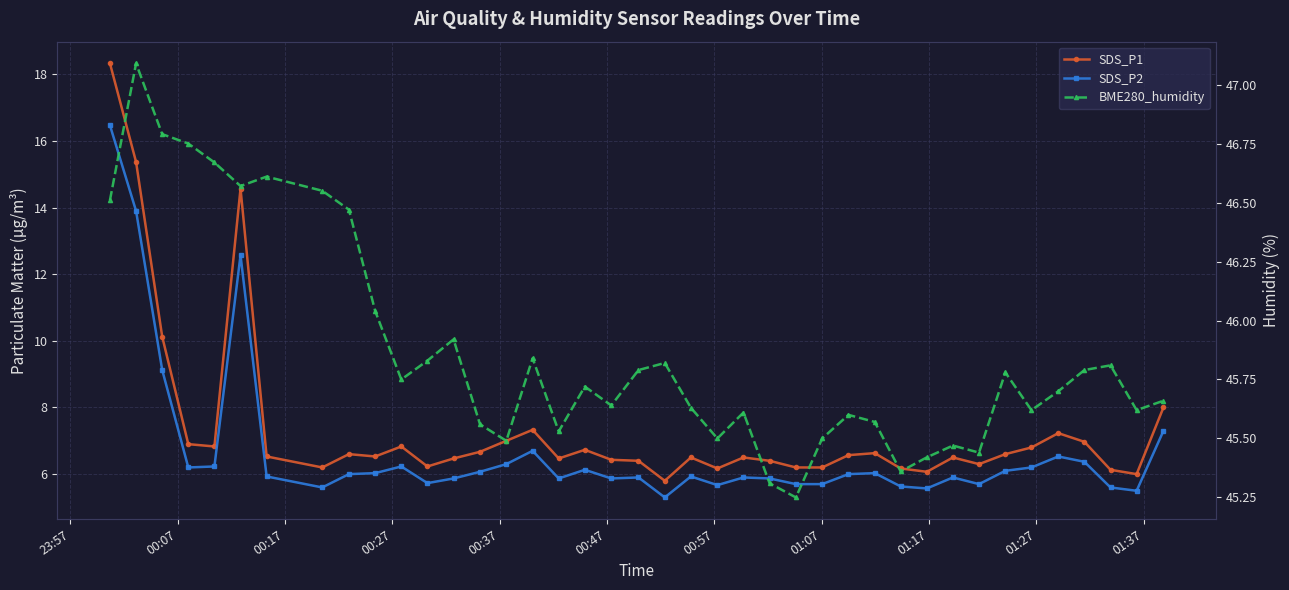

Reading left to right, list all the values displayed in this chart.

SDS_P1: 18.3	15.4	10.1	6.9	6.8	14.6	6.5	6.2	6.6	6.5	6.8	6.2	6.5	6.7	7.0	7.3	6.5	6.7	6.4	6.4	5.8	6.5	6.2	6.5	6.4	6.2	6.2	6.6	6.6	6.2	6.1	6.5	6.3	6.6	6.8	7.2	7.0	6.1	6.0	8.0
SDS_P2: 16.5	13.9	9.1	6.2	6.2	12.6	5.9	5.6	6.0	6.0	6.2	5.7	5.9	6.1	6.3	6.7	5.9	6.1	5.9	5.9	5.3	5.9	5.7	5.9	5.9	5.7	5.7	6.0	6.0	5.6	5.6	5.9	5.7	6.1	6.2	6.5	6.4	5.6	5.5	7.3
BME280_humidity: 46.5	47.1	46.8	46.8	46.7	46.6	46.6	46.5	46.5	46.0	45.8	45.8	45.9	45.6	45.5	45.8	45.5	45.7	45.6	45.8	45.8	45.6	45.5	45.6	45.3	45.2	45.5	45.6	45.6	45.4	45.4	45.5	45.4	45.8	45.6	45.7	45.8	45.8	45.6	45.7